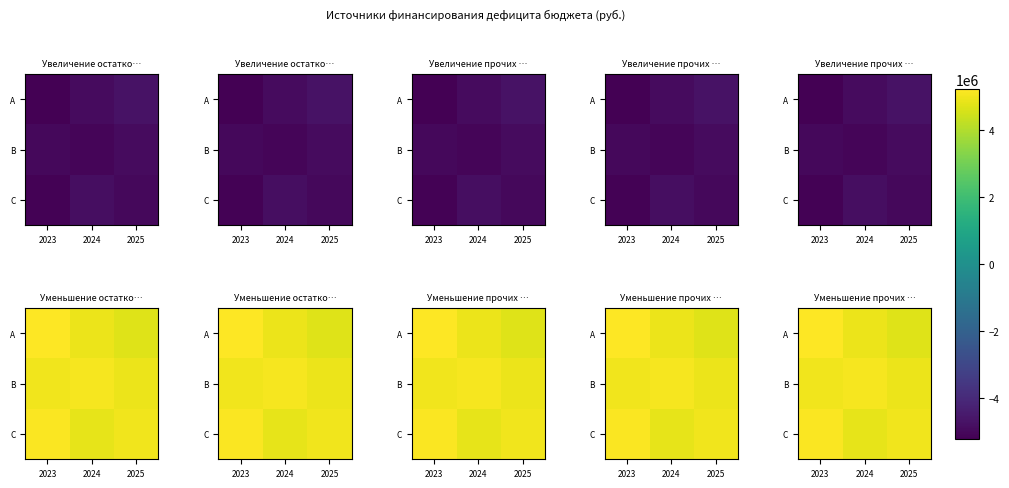

What is the sum of all C values?

15007990.1